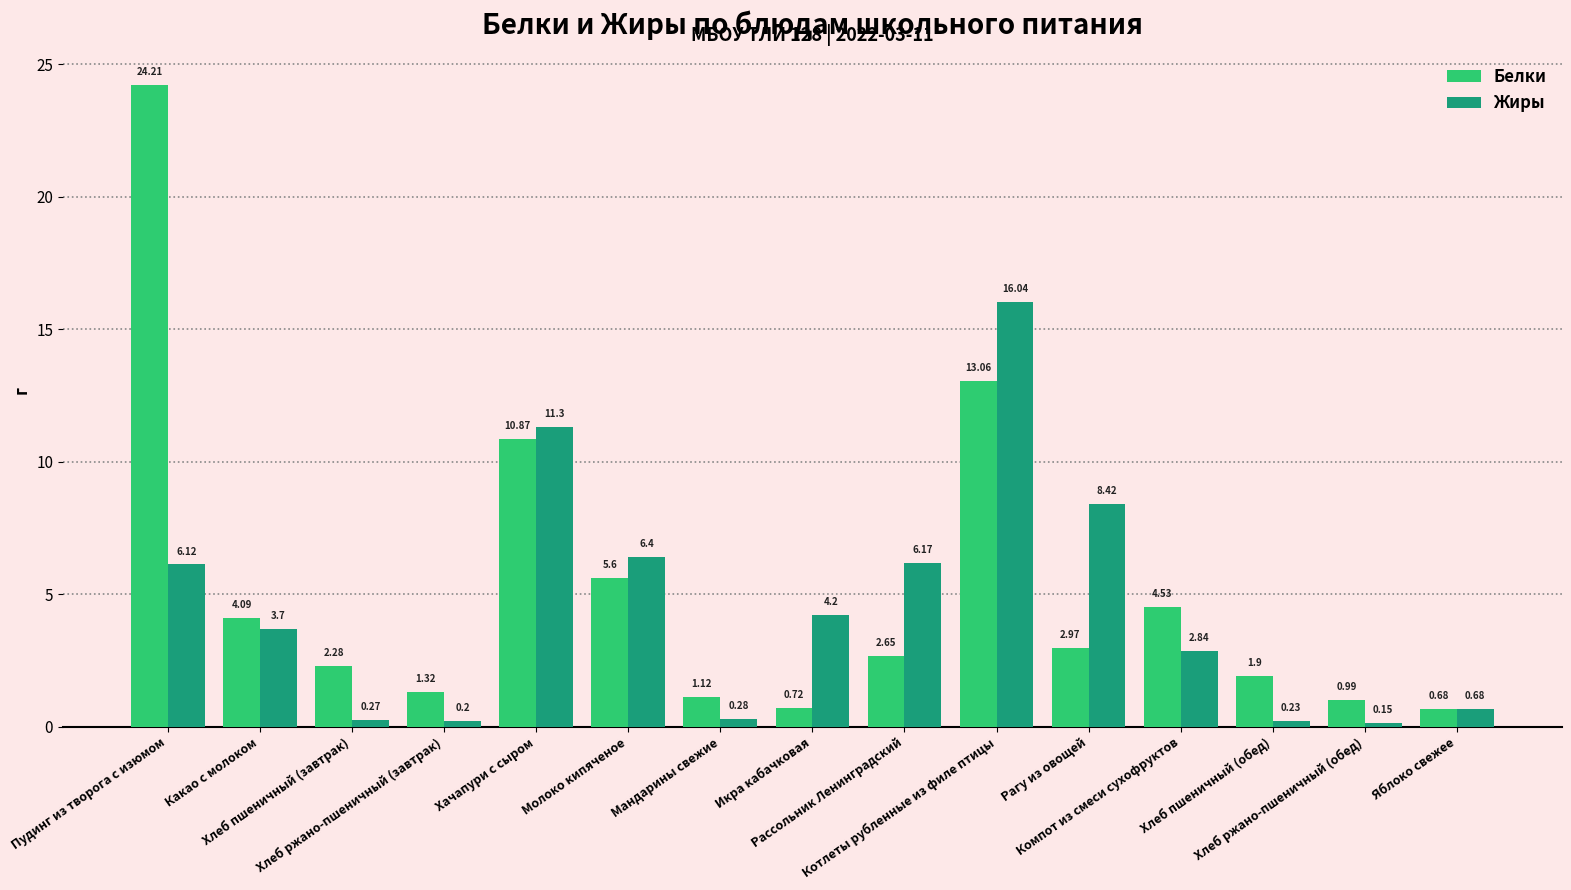

At how many categories does at least one series exceed 5?

6